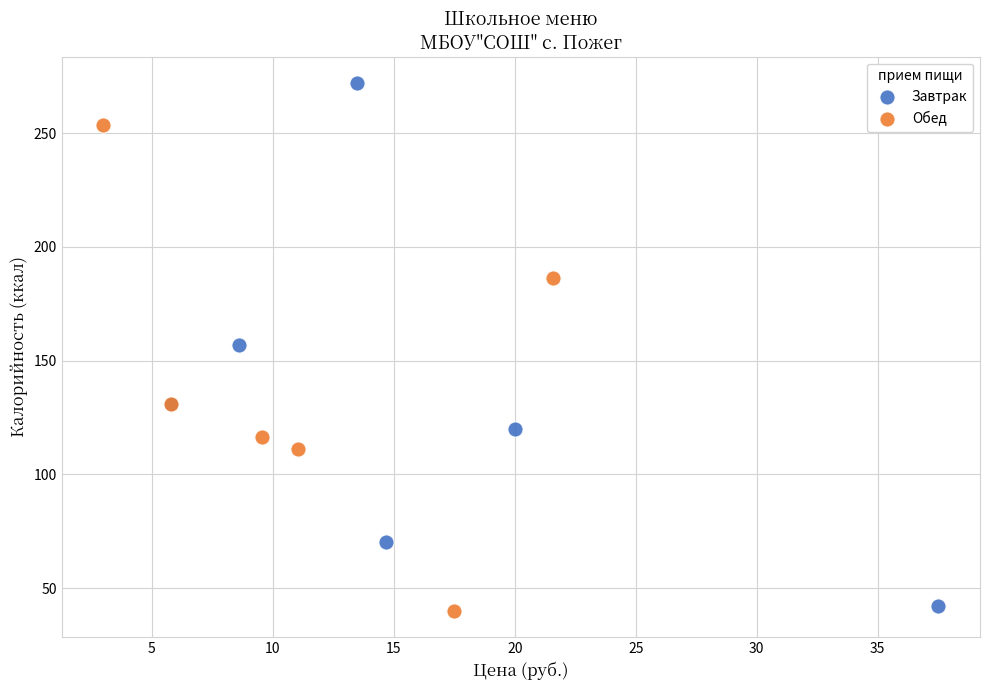

Which series contains the highest Y value?

Завтрак